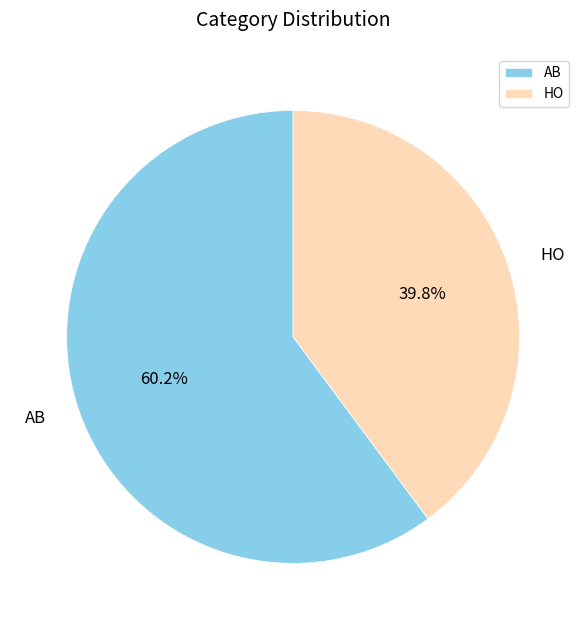

What percentage is NOT represented by AB?

39.8%